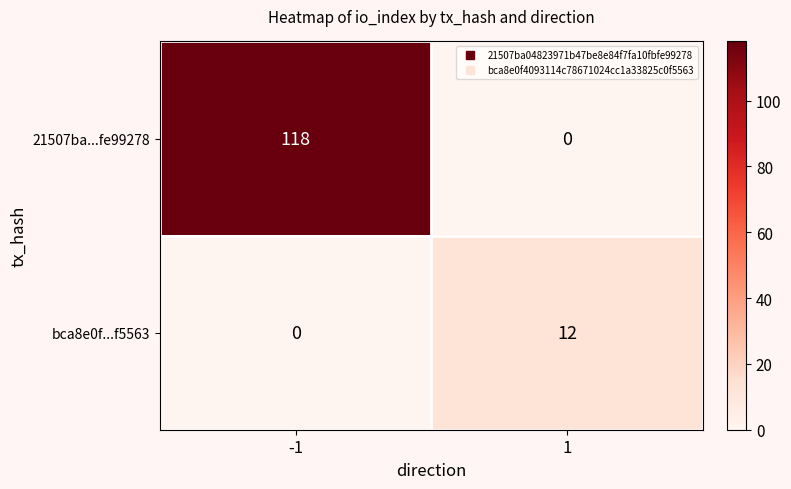

What is the total value across all series at -1?

118